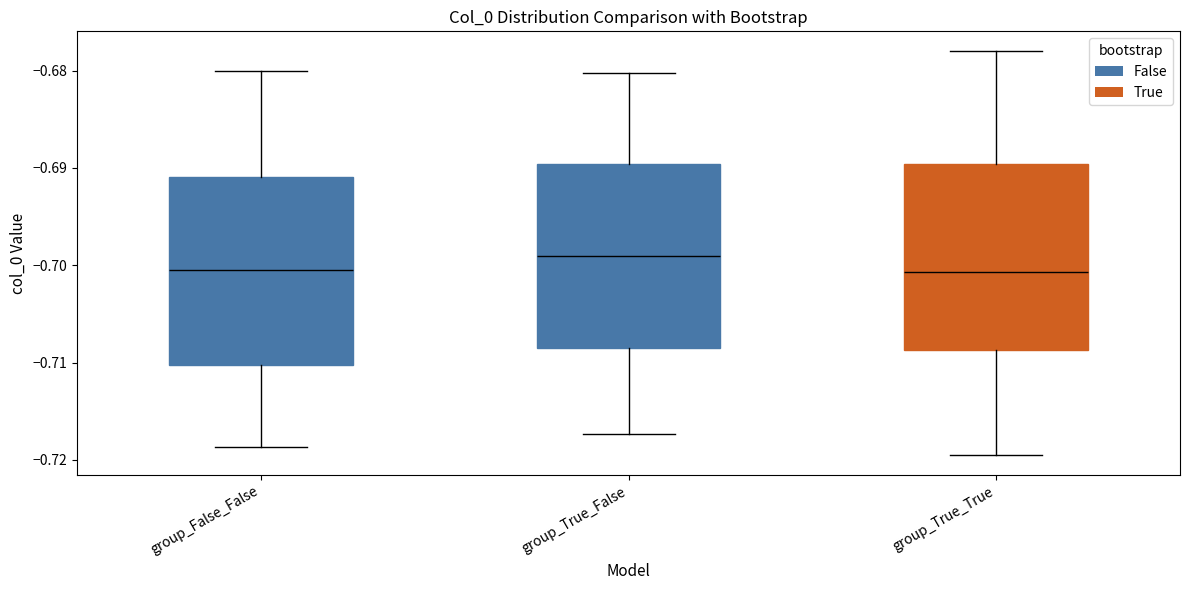

Reading left to right, read every box against the y-axis: the position of its median line, the range the box covers, and the ends of its whiskers. The values are not printed on the chart, so give them approximately, as read against the axis.

group_False_False: median -0.701, box -0.710 to -0.691, whiskers -0.719 to -0.680
group_True_False: median -0.699, box -0.708 to -0.690, whiskers -0.717 to -0.680
group_True_True: median -0.701, box -0.709 to -0.690, whiskers -0.719 to -0.678